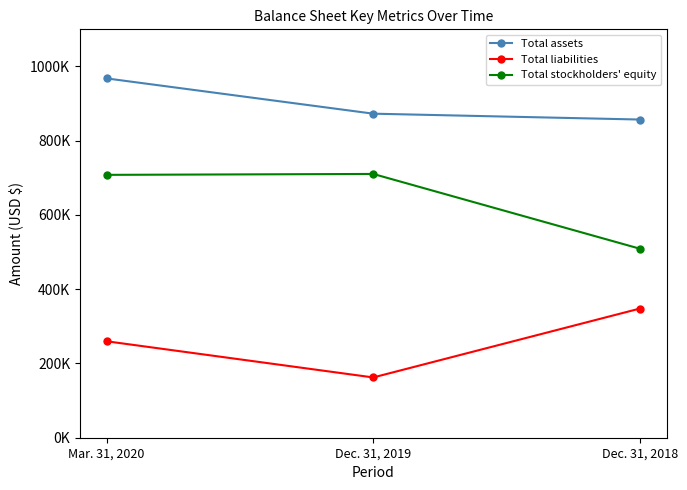

What is the label of the 3rd point from the left?

Dec. 31, 2018